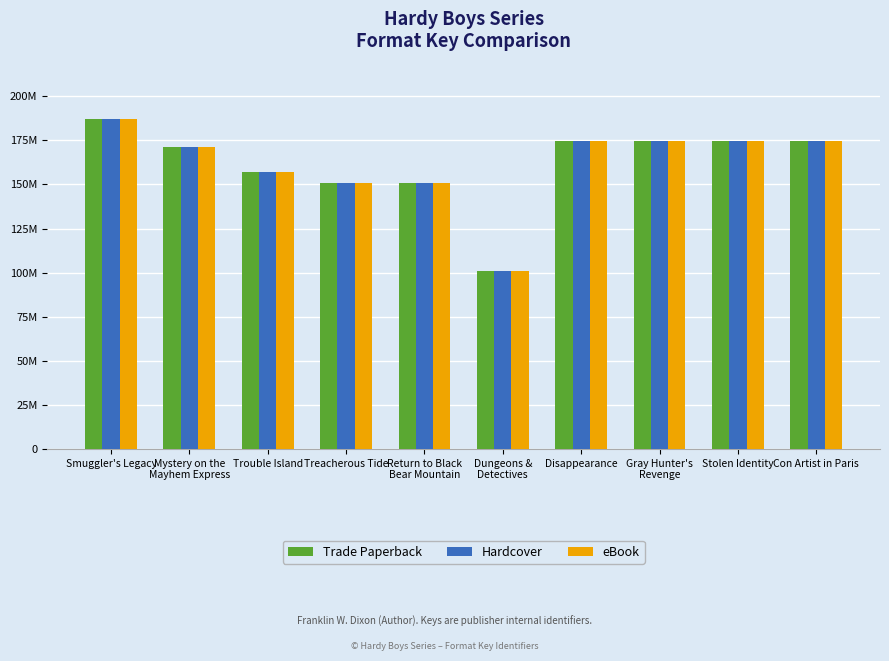

What position from the right is Gray Hunter's
Revenge?

3